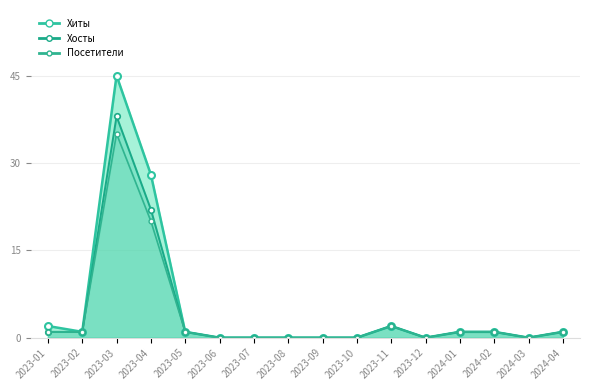

Which series has the largest total across all categories?

Хиты